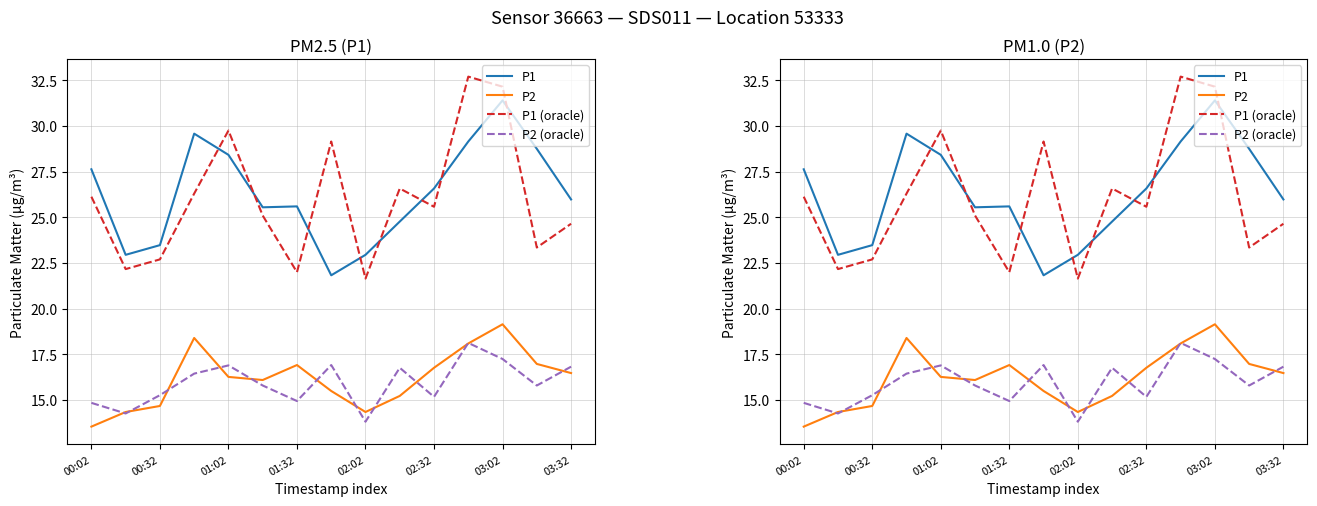

What position from the left is 9?

10